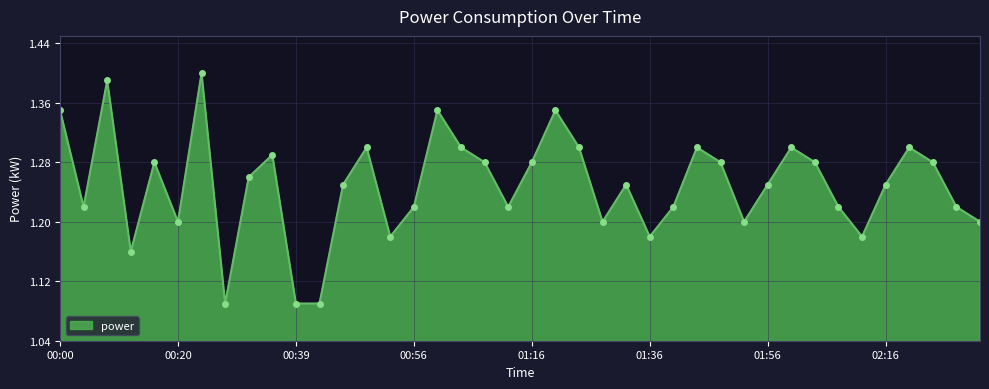

What is the sum of all values?

50.0